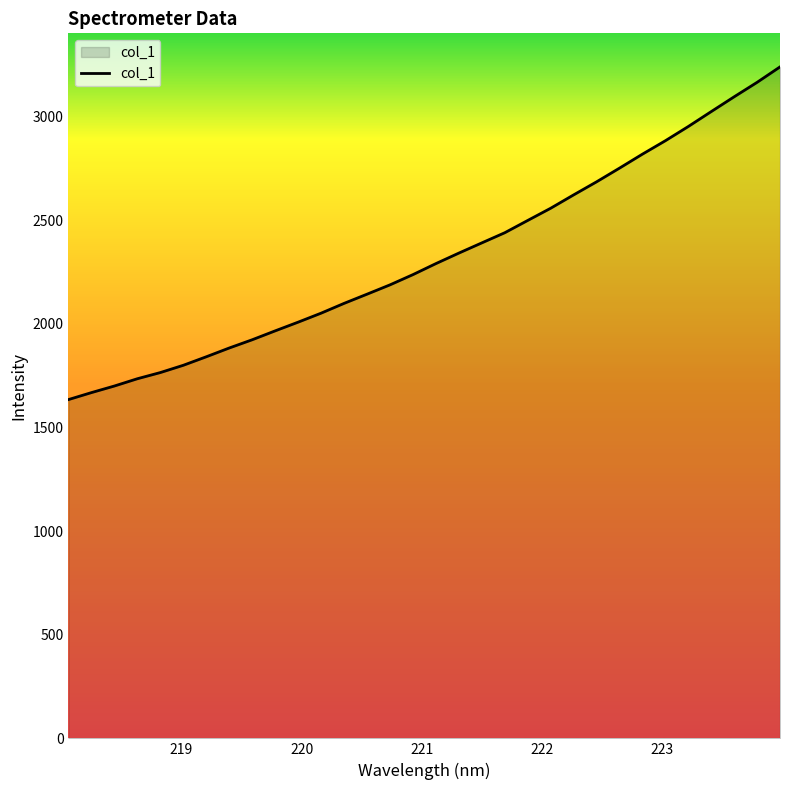

What is the greatest value displayed?

3239.0